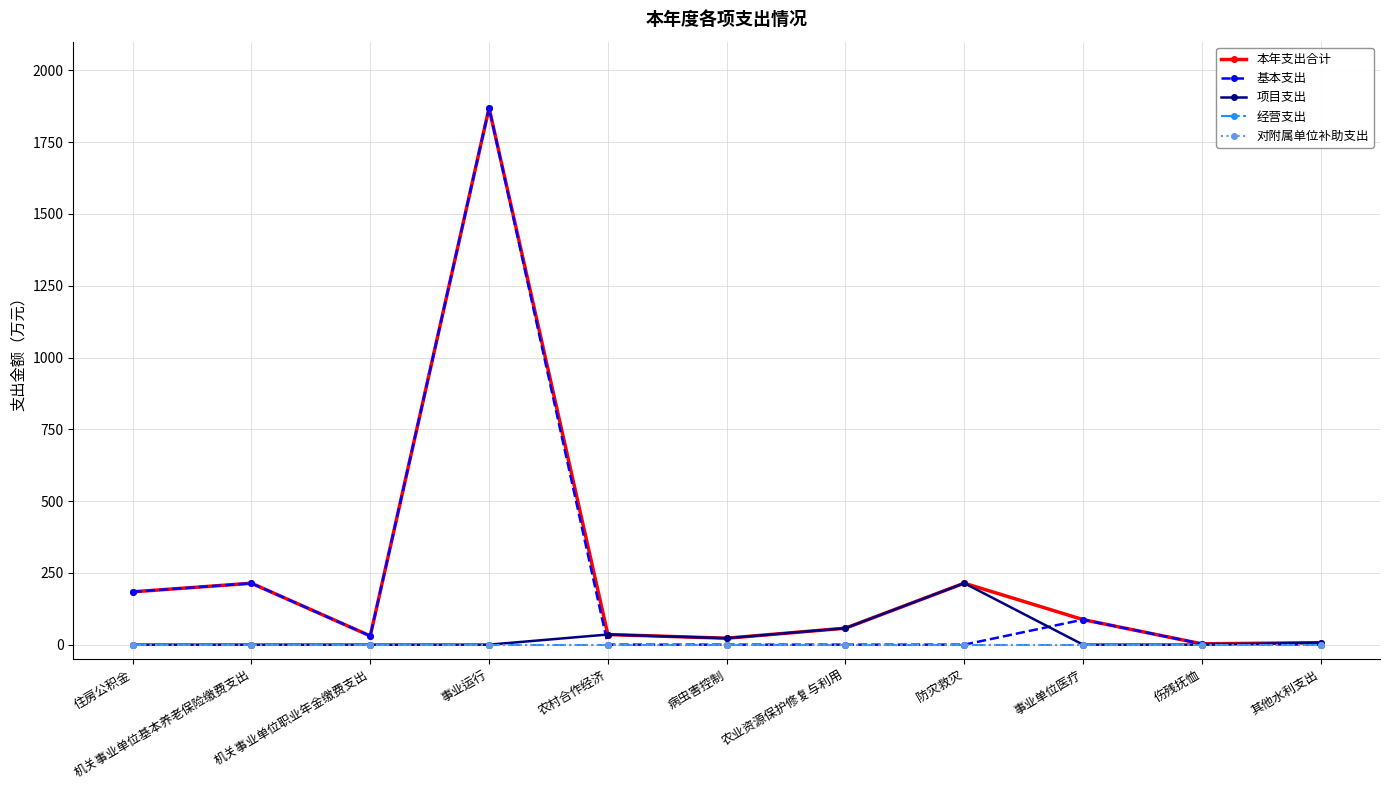

At which category does the chart reach its peak across all series?

事业运行